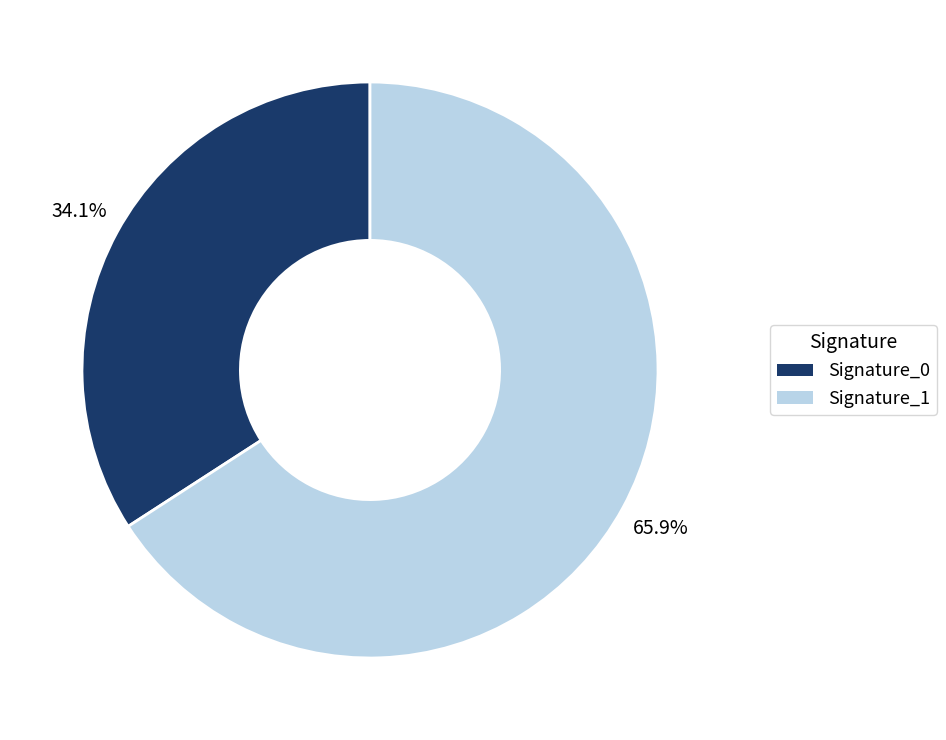

Does any single category account for the majority?

Yes